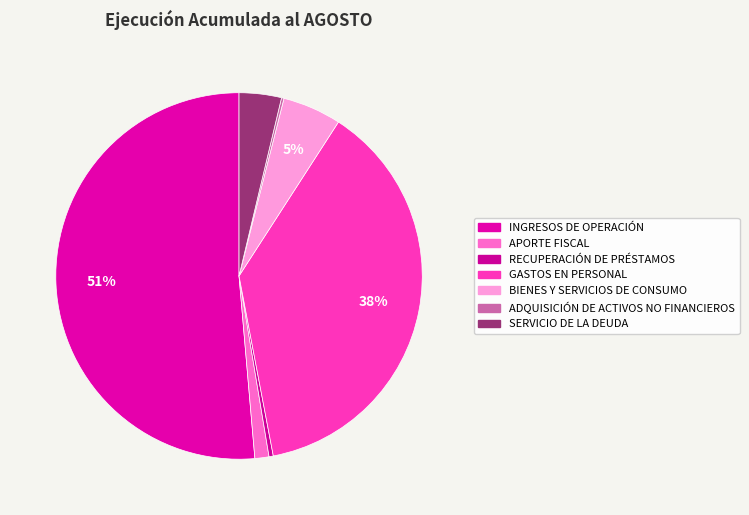

What is the majority slice?

INGRESOS DE OPERACIÓN